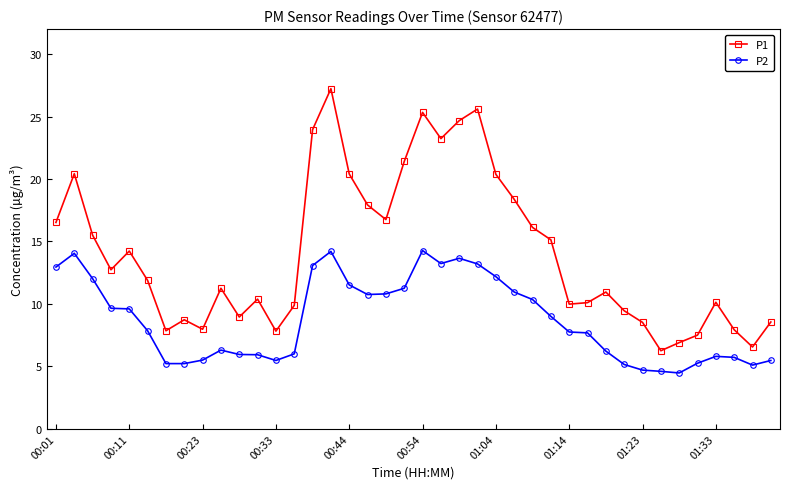

What is the average value of the P2 series?

8.7